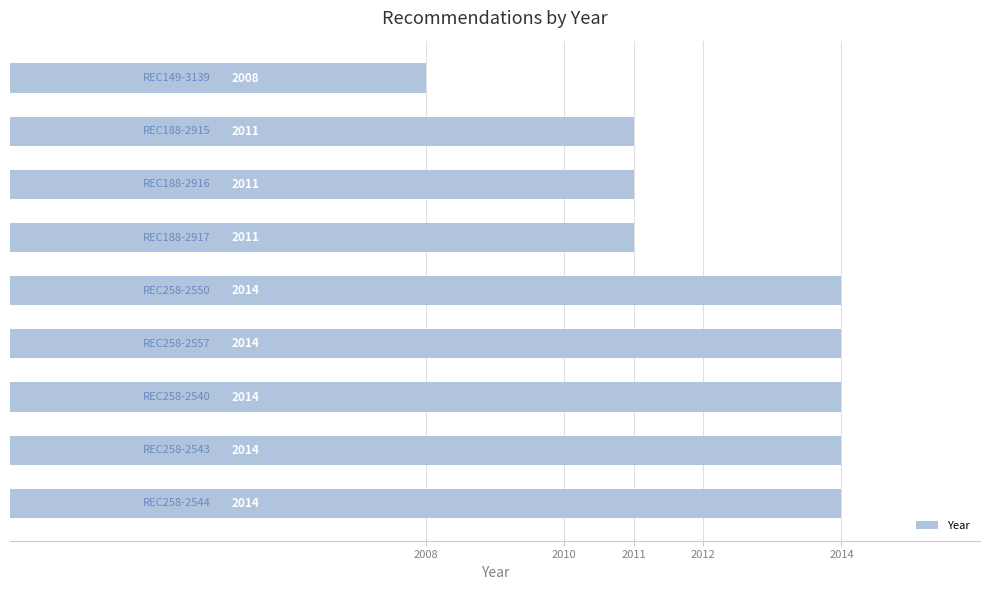

Count the values in the range 2011 to 2014.

8